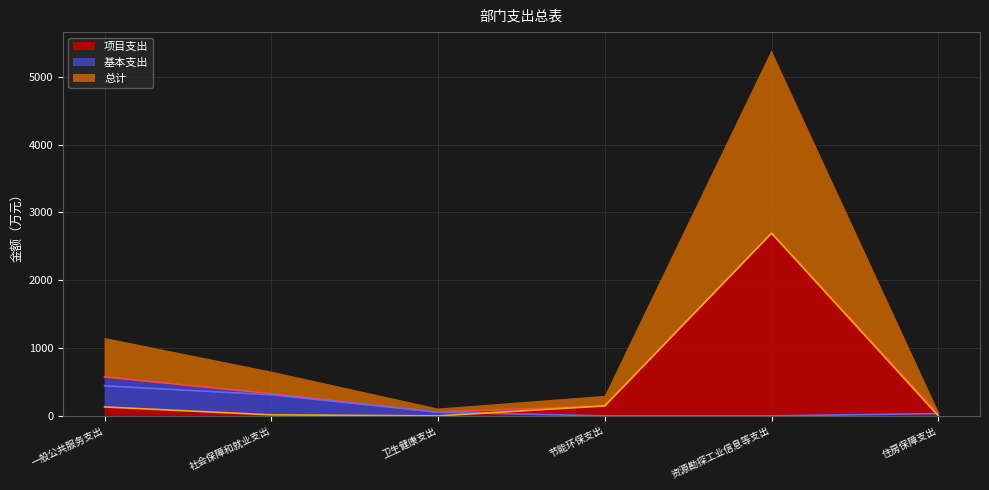

How many values in the 项目支出 series exceed 131?

3